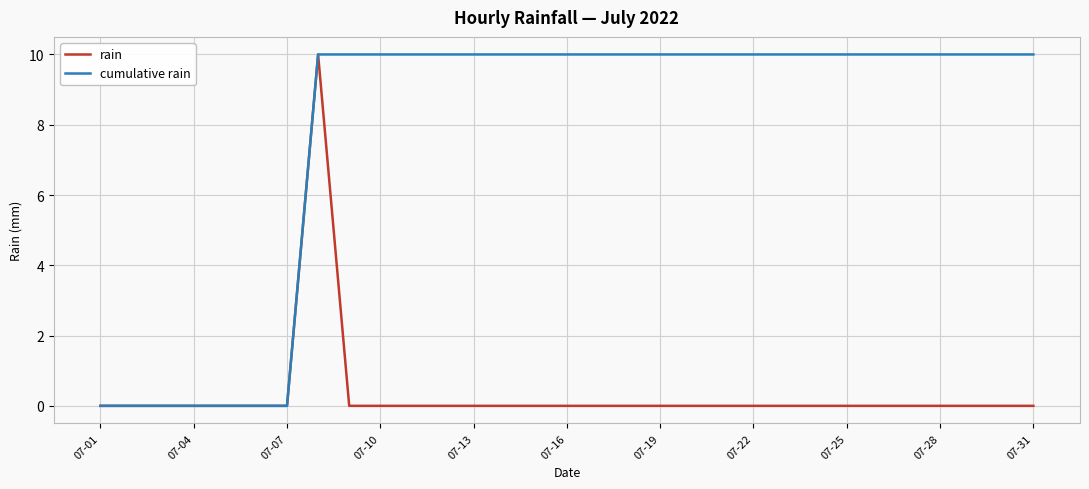

List the series in order of their overall mean, lowest first.

rain, cumulative rain